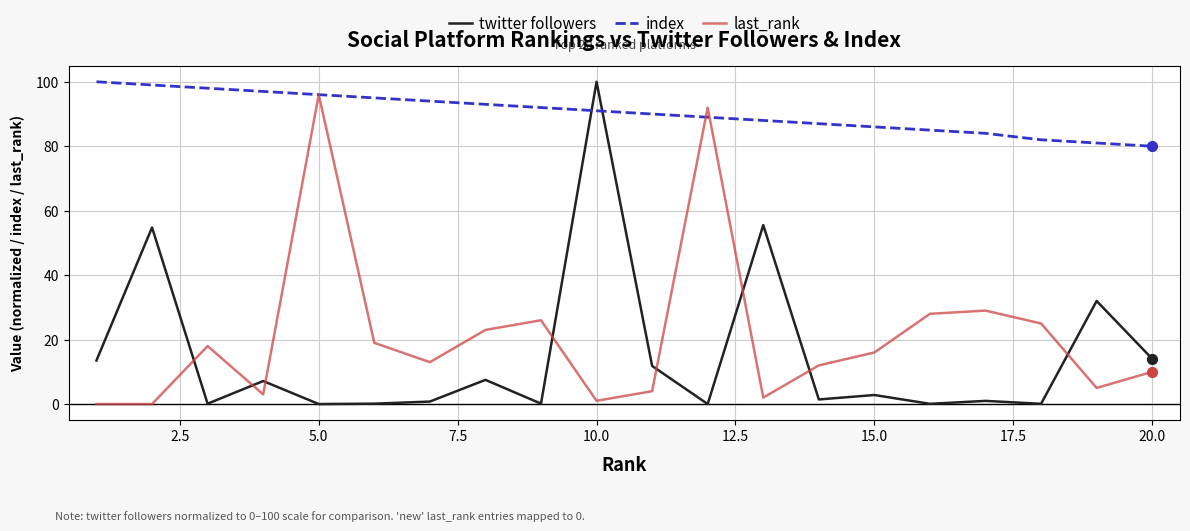

Which series has the largest total across all categories?

index